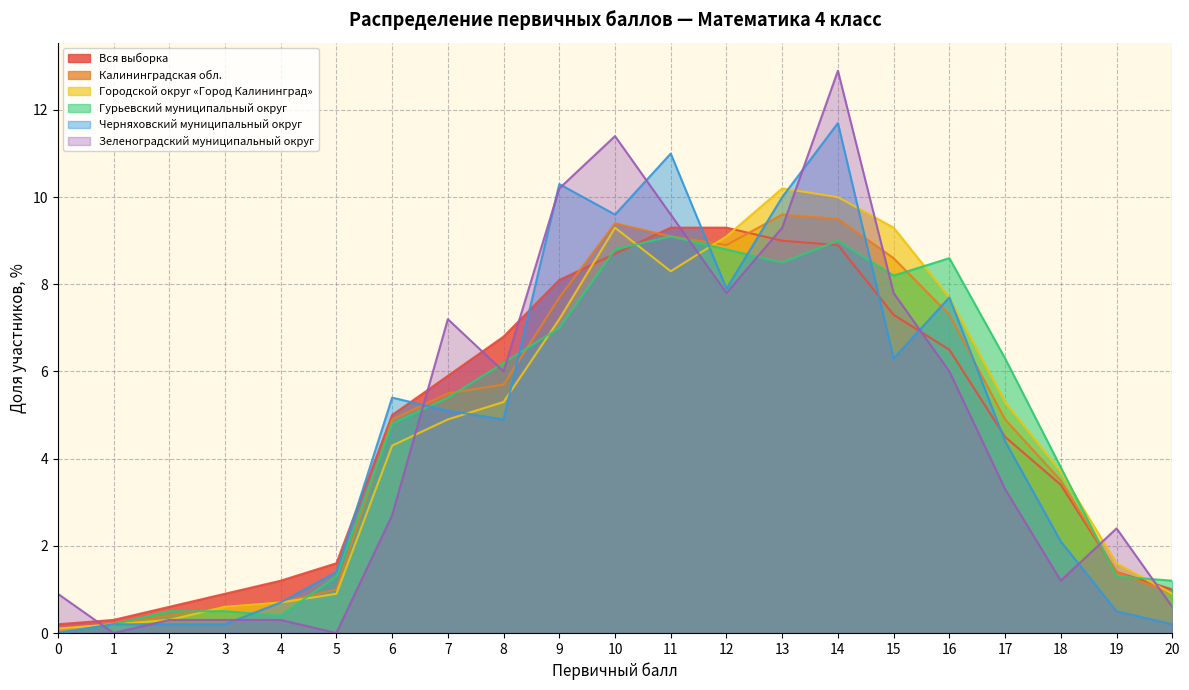

What is the value of the Калининградская обл. point at the 1st from the left?

0.1